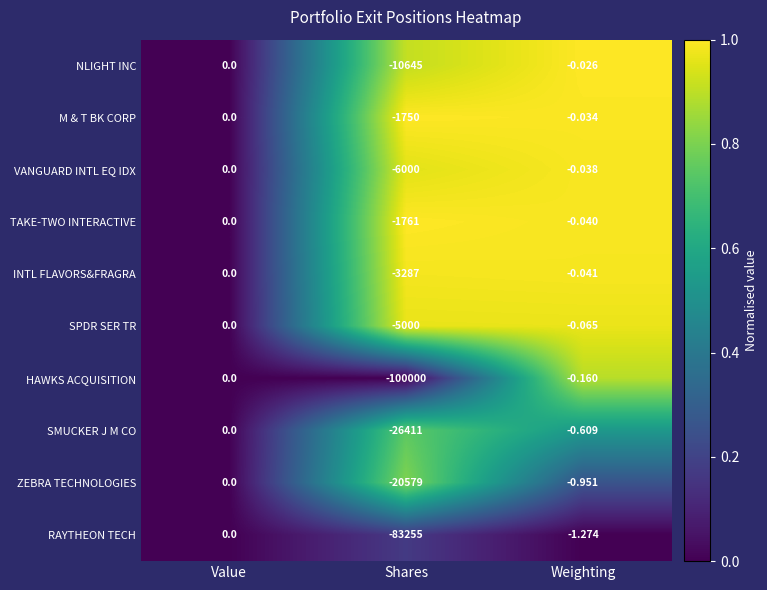

Where is TAKE-TWO INTERACTIVE nearest to the value -880?

Weighting